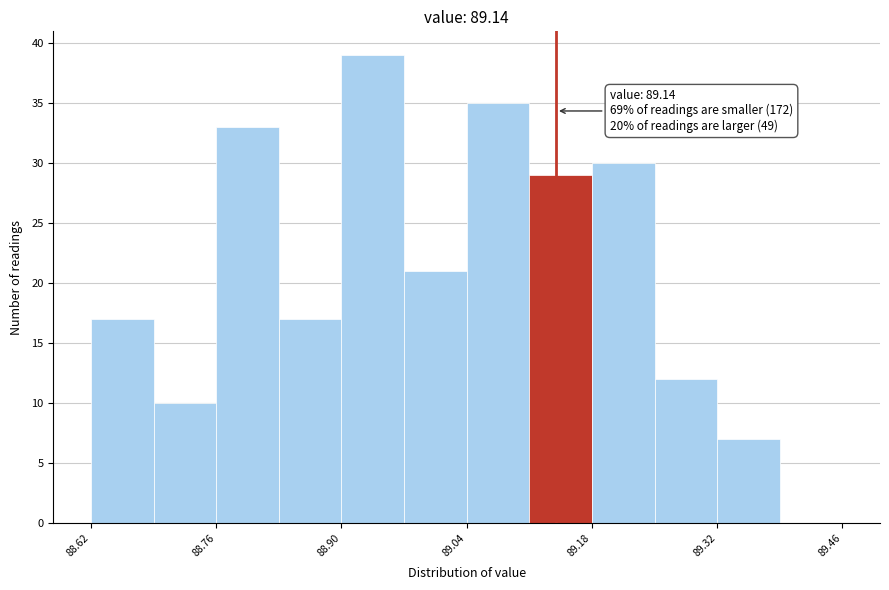

Read against the x-axis, roughly where is the centre of the tallest bar?

88.94